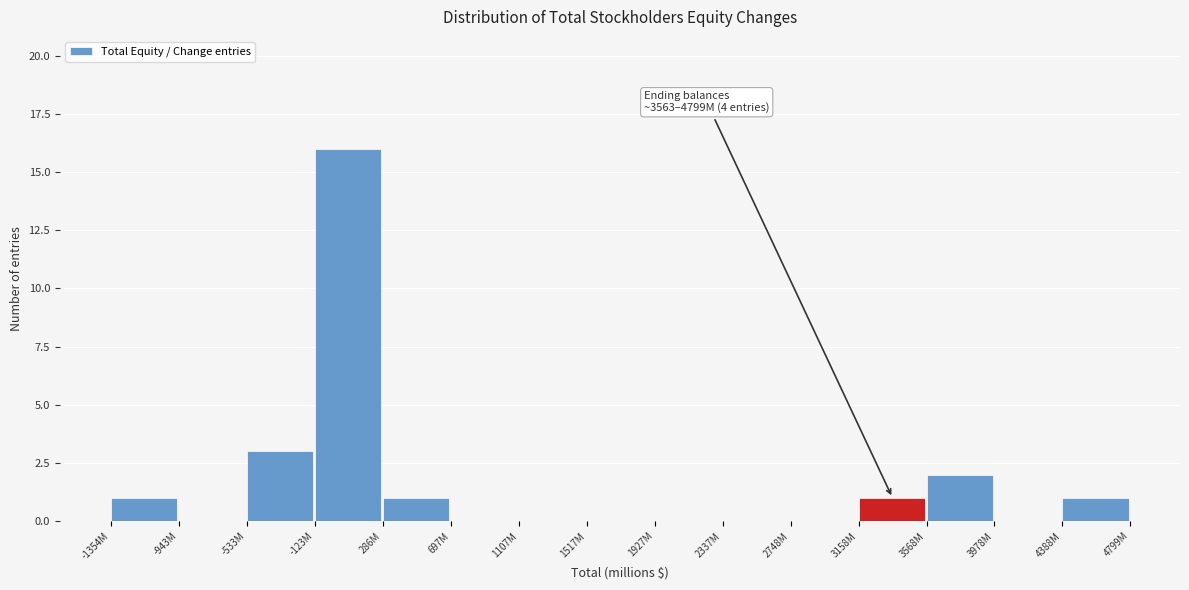

Reading left to right, what are all the values shown in this chart?

-1354M=1	-943M=0	-533M=3	-123M=16	286M=1	697M=0	1107M=0	1517M=0	1927M=0	2337M=0	2748M=0	3158M=1	3568M=2	3978M=0	4388M=1